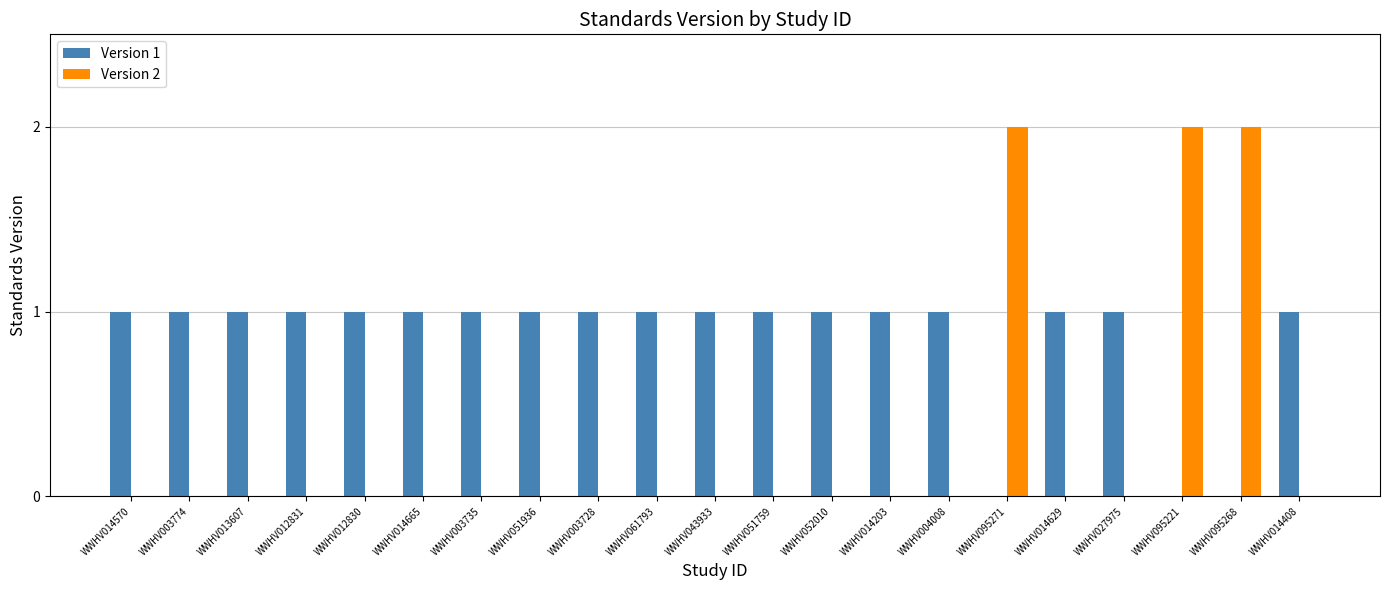

How many categories are shown in the chart?

21